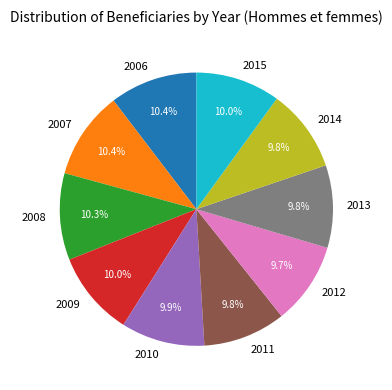

Does 2012 represent more than half of the total?

No